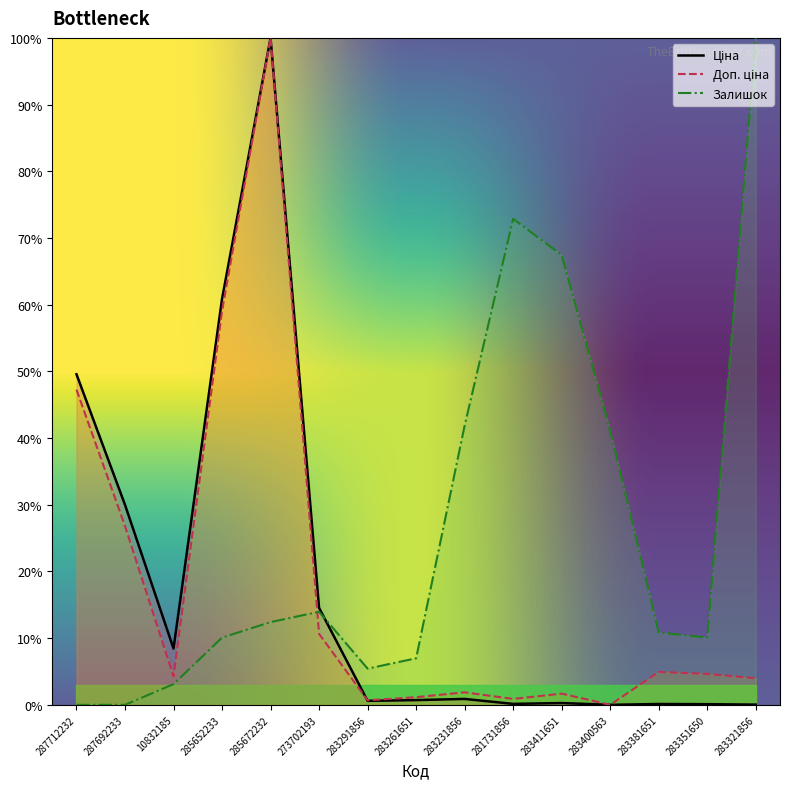

How many intersections are there between Доп. ціна and Ціна?

1